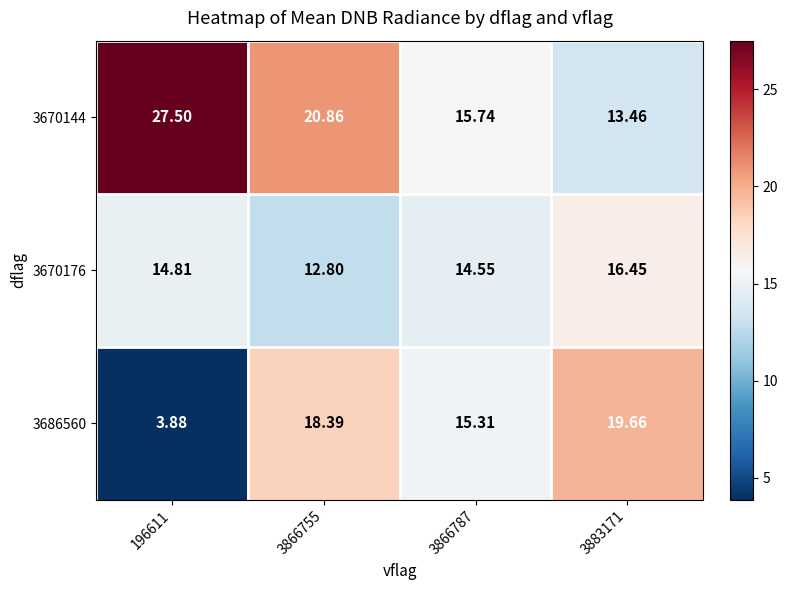

Is the value of 3686560 at 3866787 greater than the value of 3670176 at 196611?

Yes